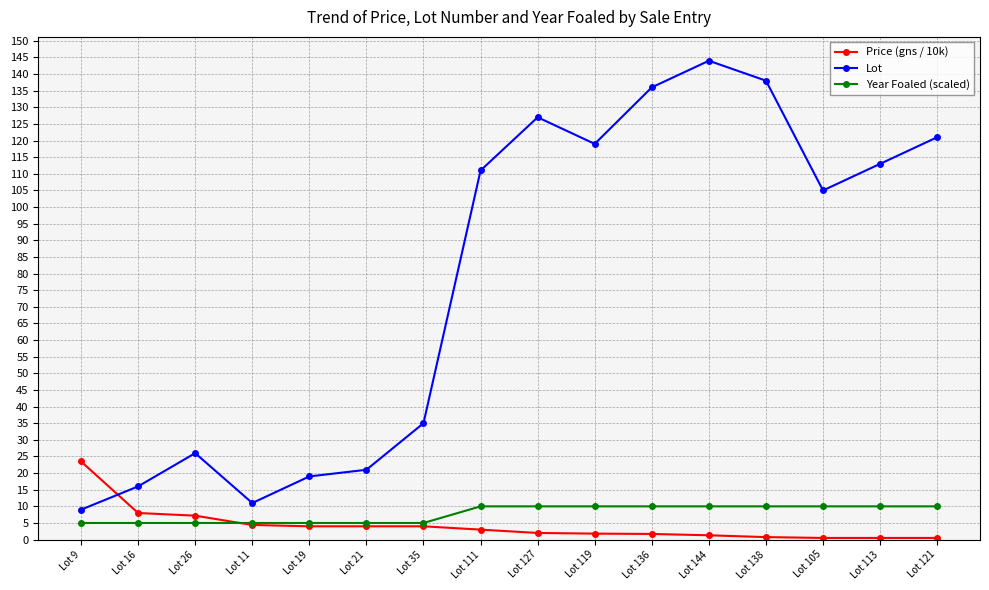

What value does the Lot series have at Lot 119?

119.0